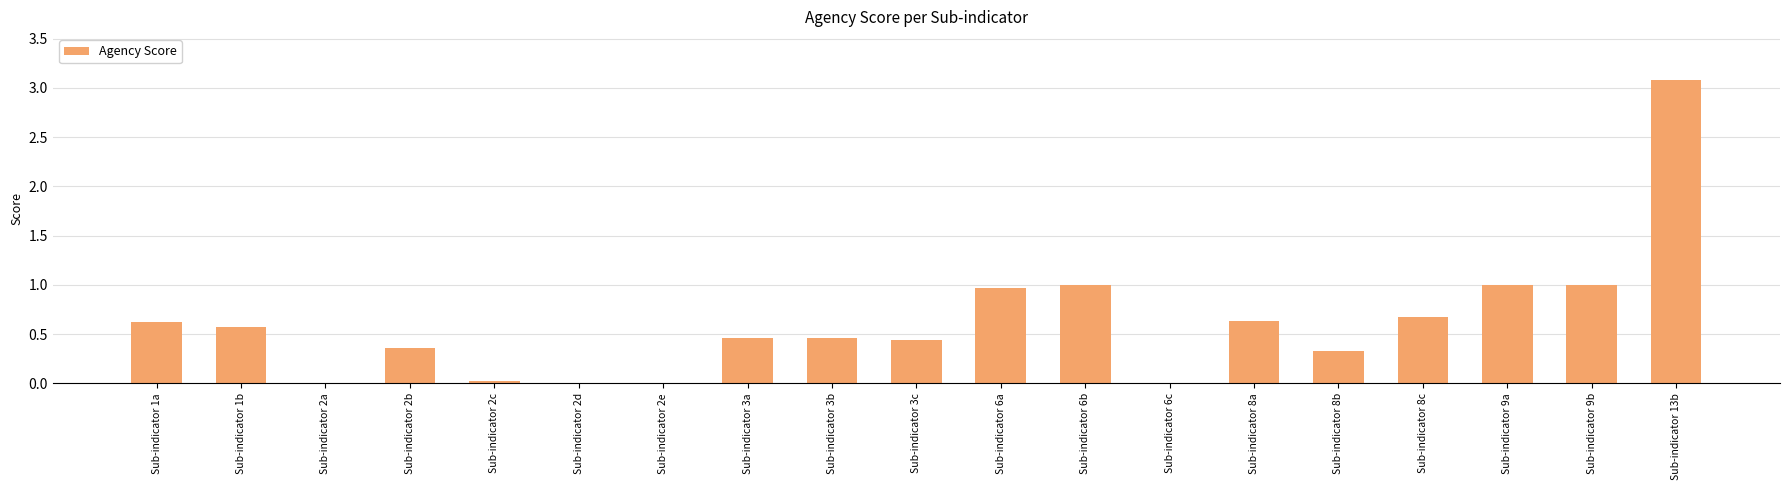

True or false: the data shows 0.8 at Sub-indicator 13b.

False